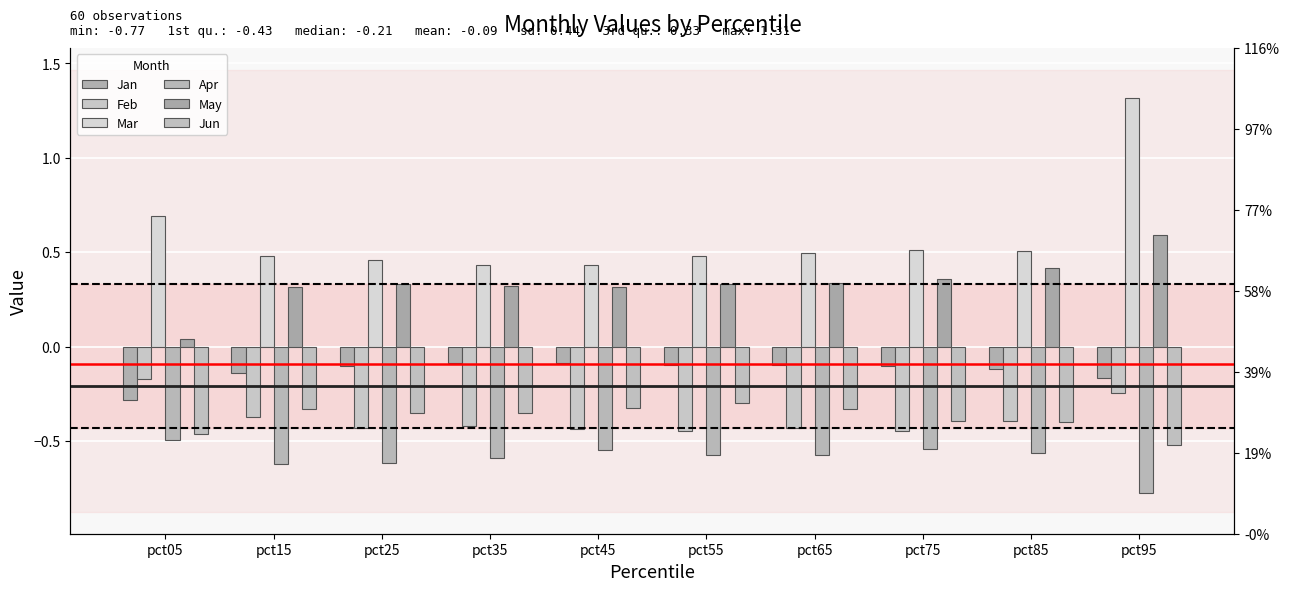

Rank the categories by Mar value from highest to lowest.

pct95, pct05, pct75, pct85, pct65, pct55, pct15, pct25, pct35, pct45